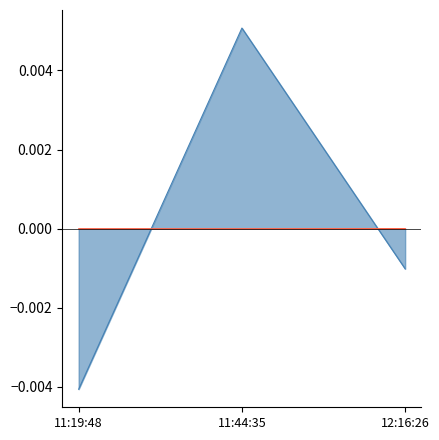

The Skaits series shows -0.0 at 11:19:48. True or false?

True